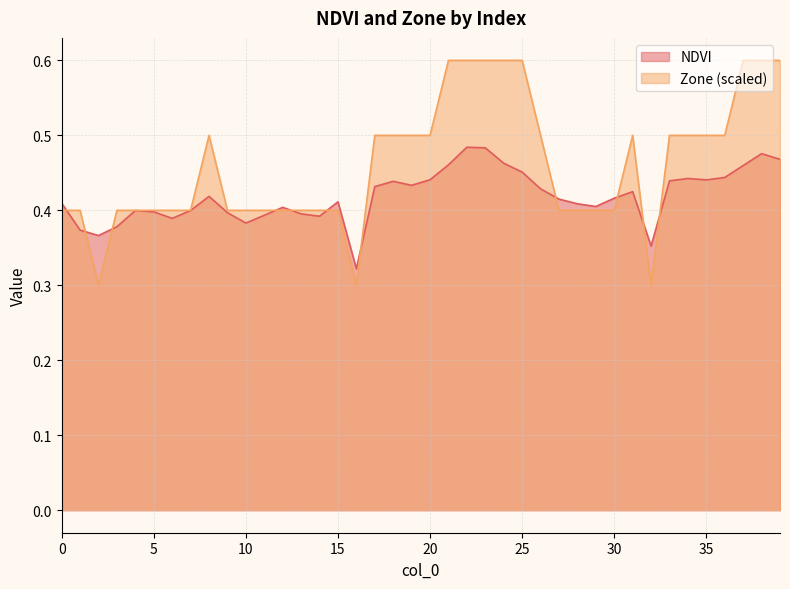

In Zone, how many points are higher than both neighbors (excluding endpoints)?

2